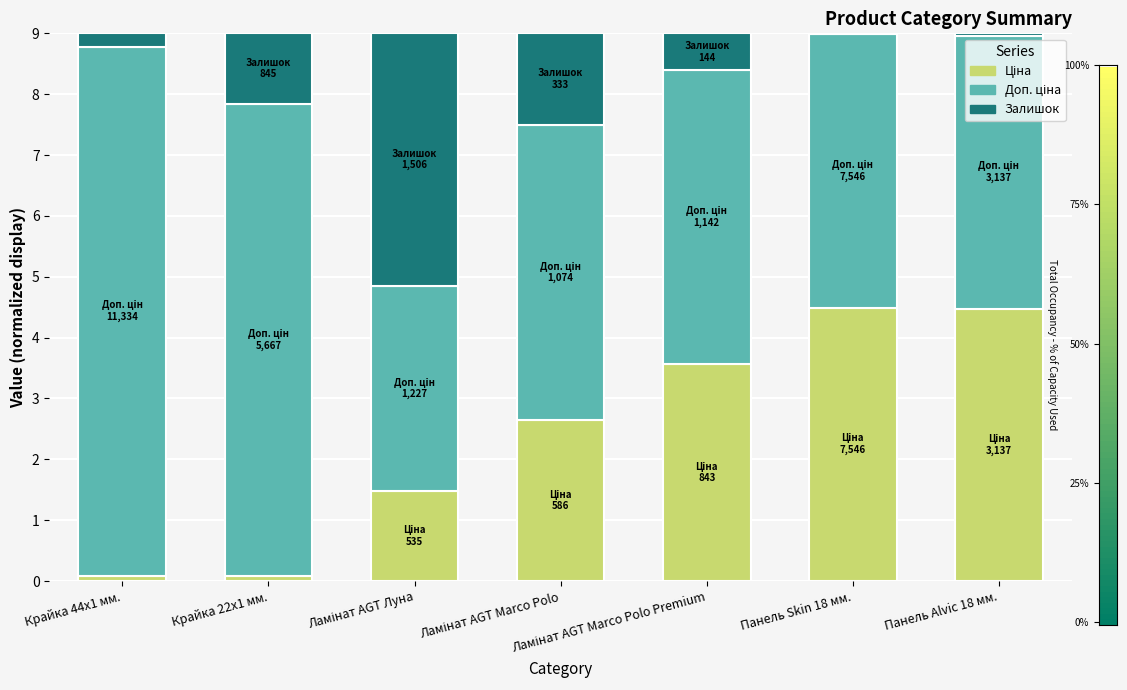

List the series in order of their peak value, lowest first.

Залишок, Ціна, Доп. ціна